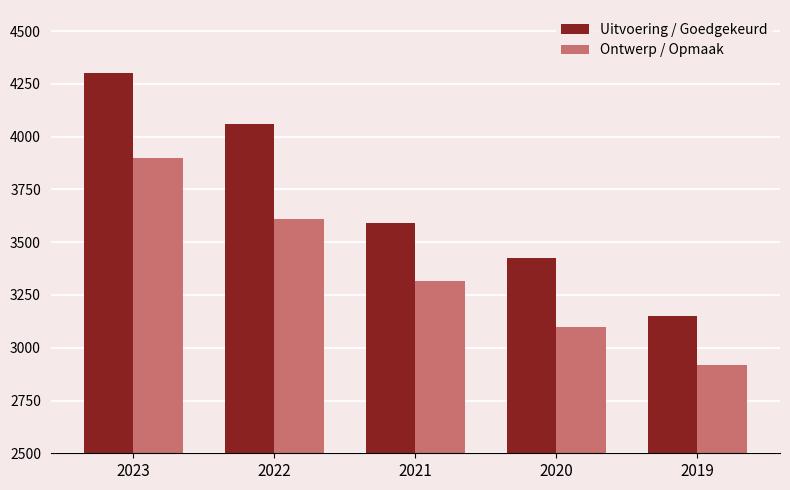

At which label is Uitvoering / Goedgekeurd closest to 3724?

2021